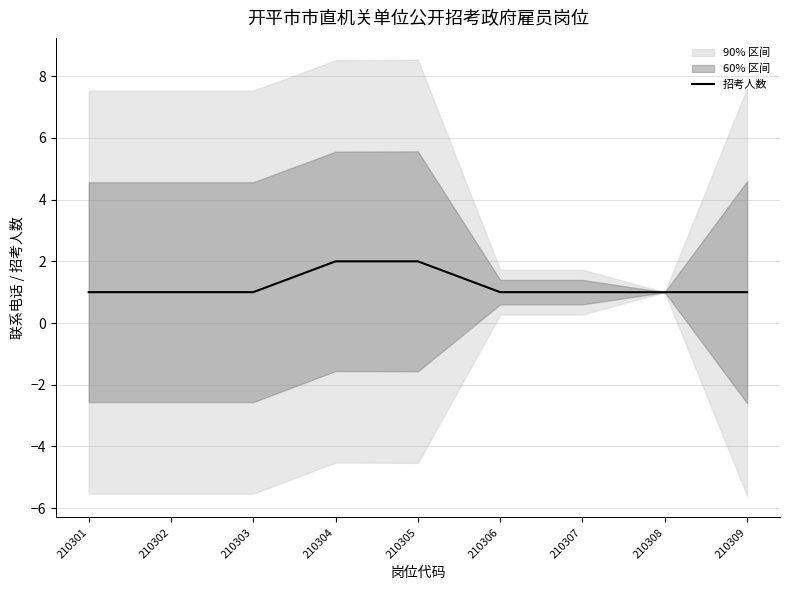

Which has a higher value, 210306 or 210302?

210306